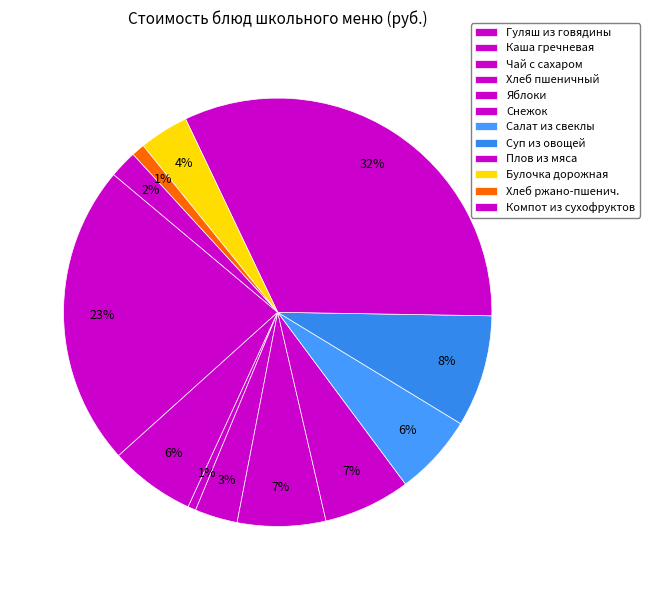

Rank the categories by value from lowest to highest.

Чай с сахаром, Хлеб ржано-пшеничный, Компот из смеси сухофруктов, Хлеб пшеничный, булочка дорожная, Салат из свеклы с зеленым горошком, Каша гречневая, Снежок, яблоки, Суп из овощей, Гуляш из отварной говядины, Плов из мяса